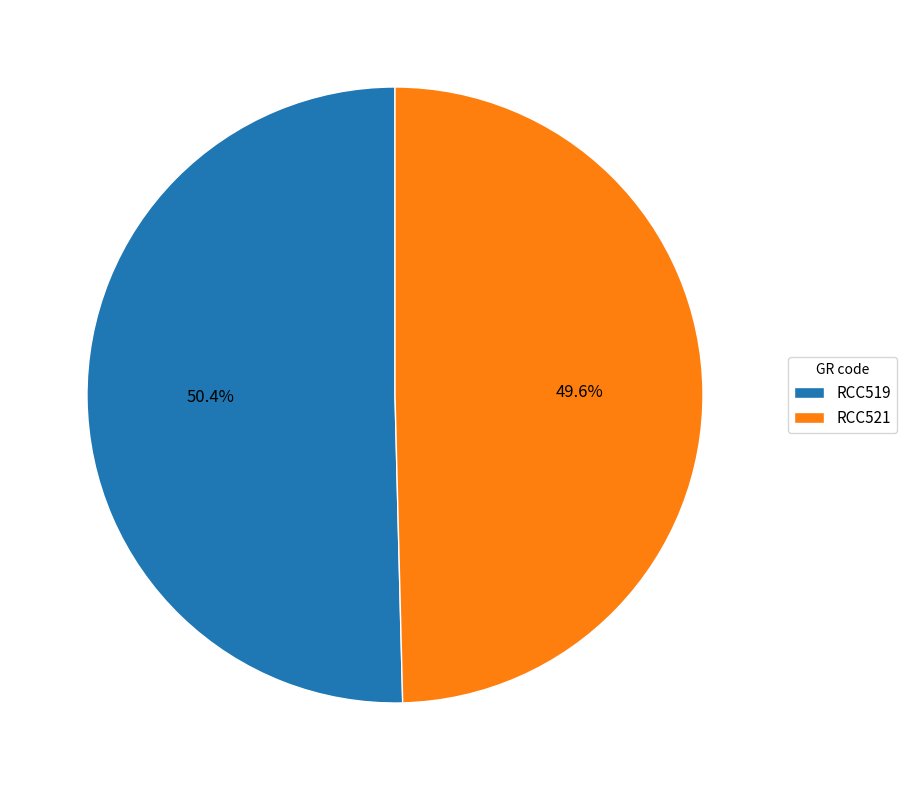

Which slice is the largest?

RCC519